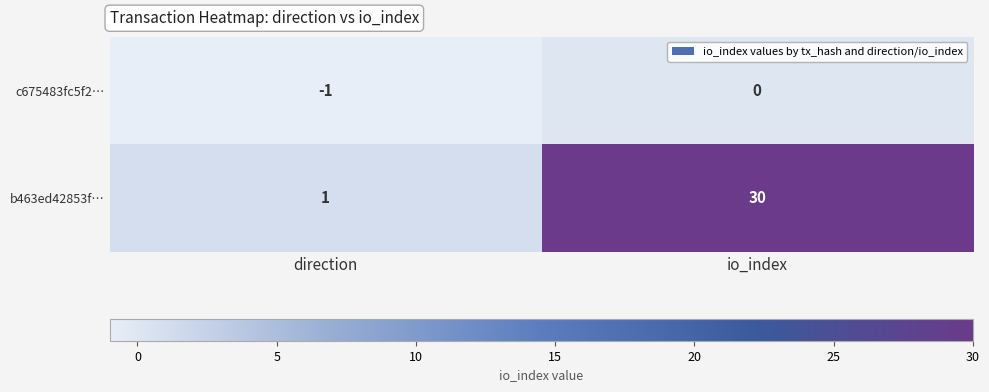

What is the spread (max minus min) of values at io_index?

30